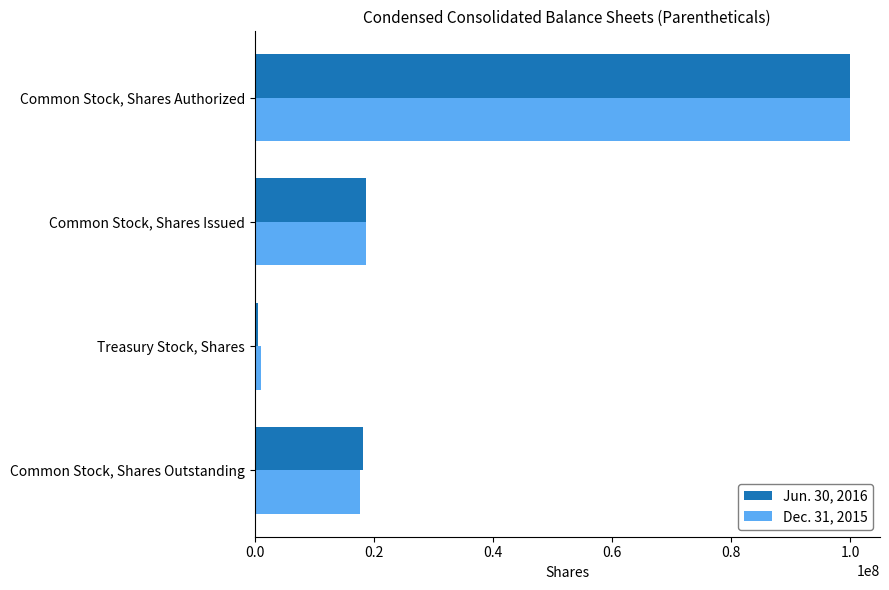

At which category does the chart reach its minimum across all series?

Treasury Stock, Shares